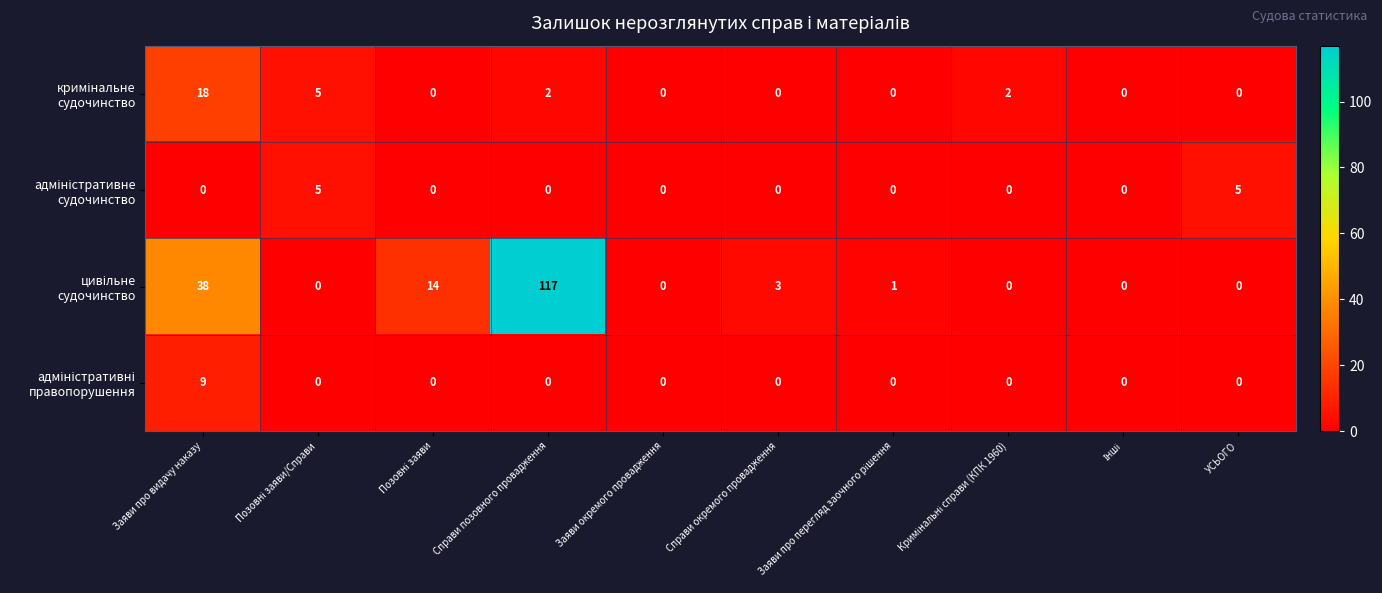

What is the maximum value shown in the chart?

117